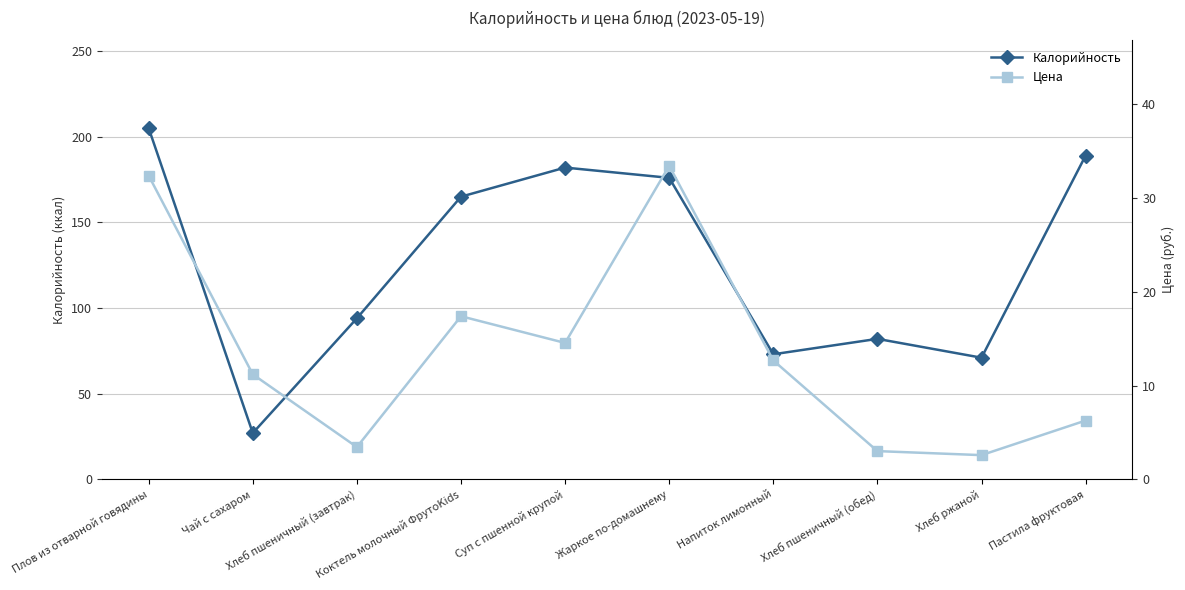

In Цена, how many points are lower than both neighbors (excluding endpoints)?

3